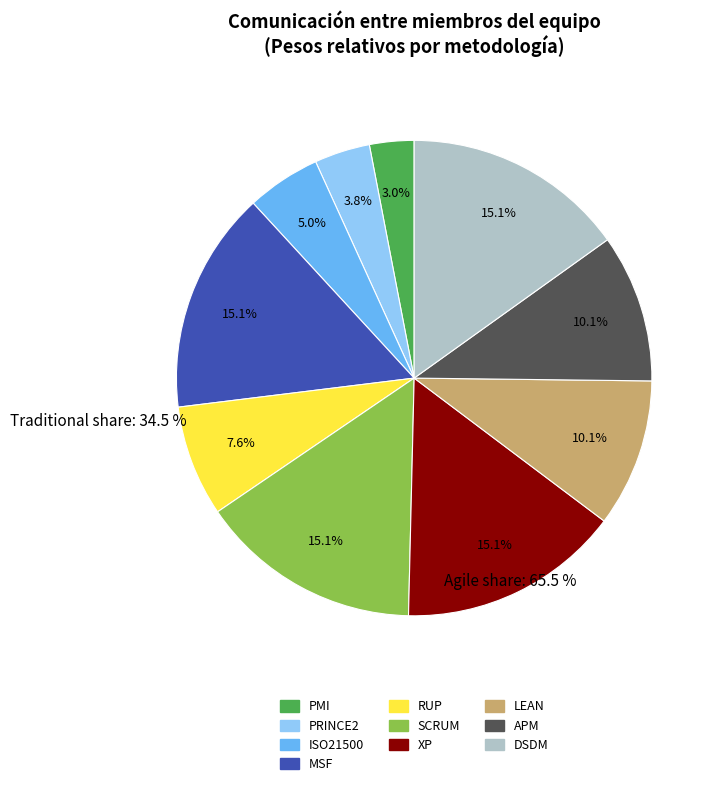

To the nearest percent, what is the difference between the largest and smallest slice percentages?

12%